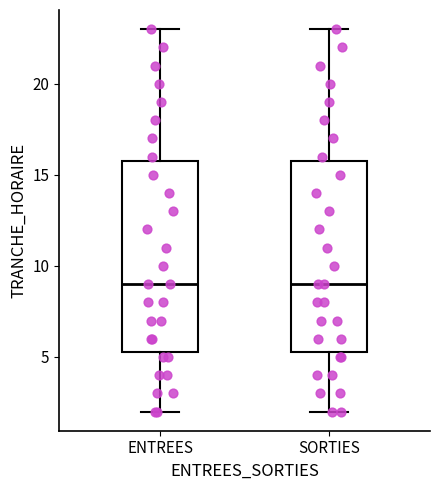

Reading left to right, transcribe this box plot: for each box, give where its median line is, the range the box spans, and where its two whiskers end, as read against the y-axis. The values are not printed on the chart, so give them approximately, as read against the axis.

ENTREES: median 9.0, box 5.5 to 16.0, whiskers 2.0 to 23.0
SORTIES: median 9.0, box 5.5 to 16.0, whiskers 2.0 to 23.0